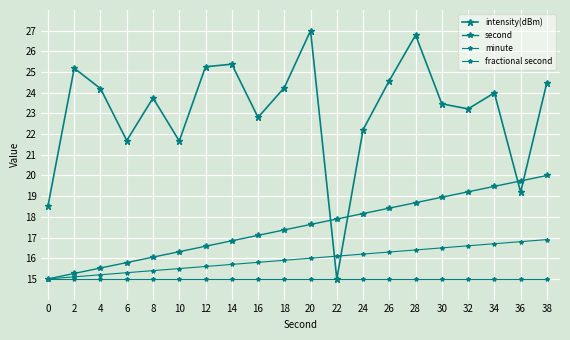

Is this an area chart (filled region under the line)?

No